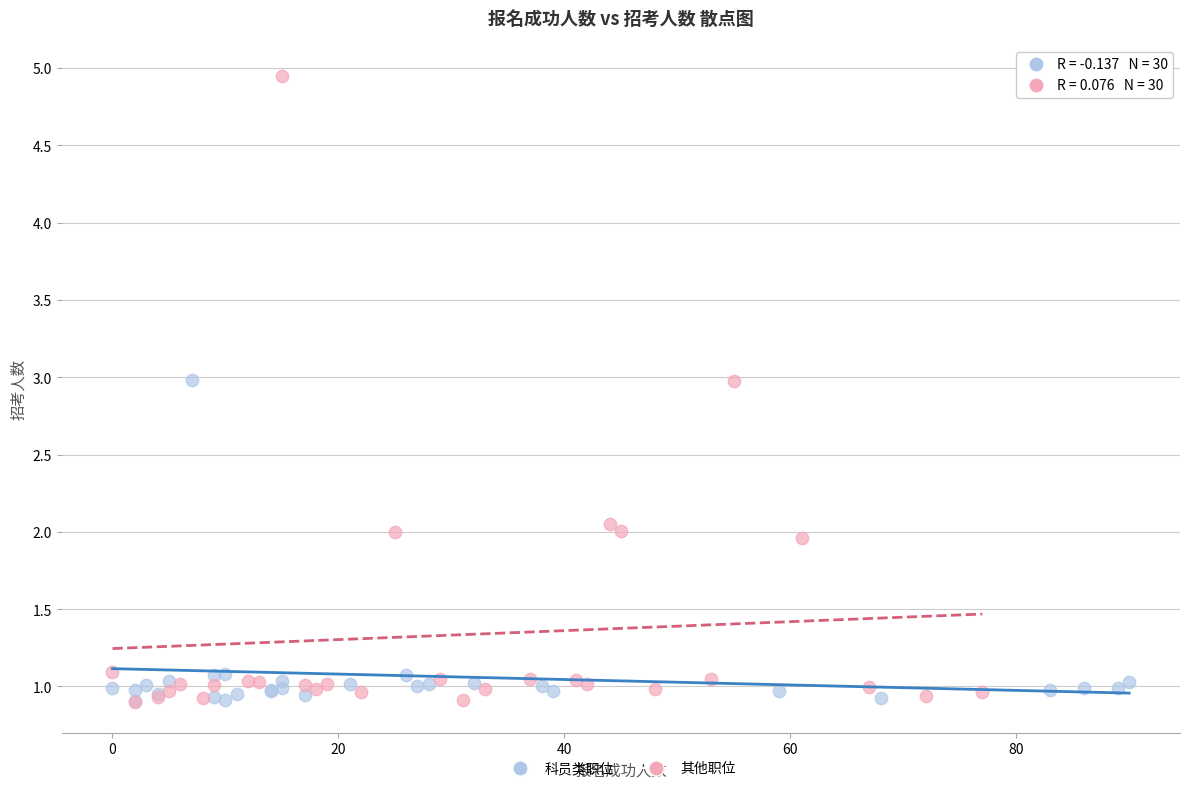

Which series reaches the maximum Y coordinate?

其他职位